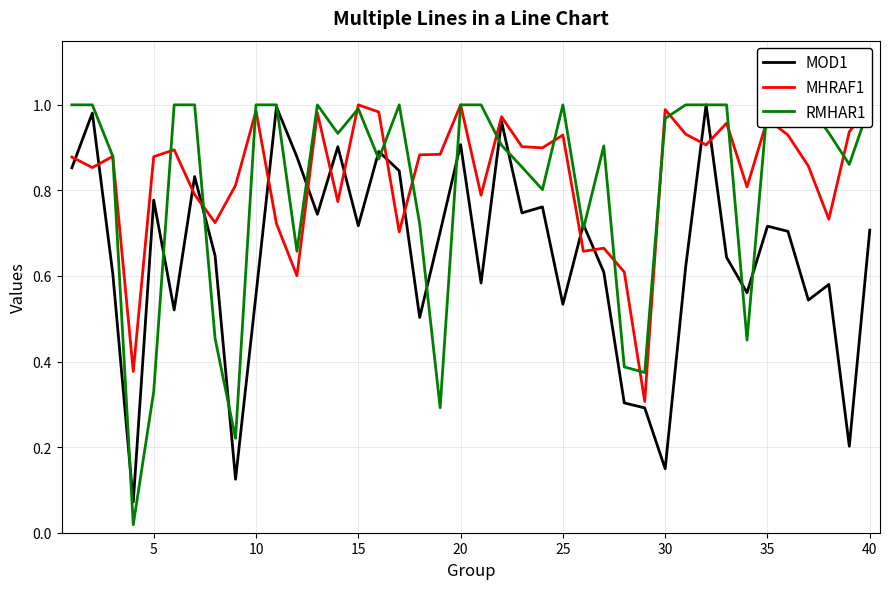

In RMHAR1, how many points are lower than both neighbors (excluding endpoints)?

11